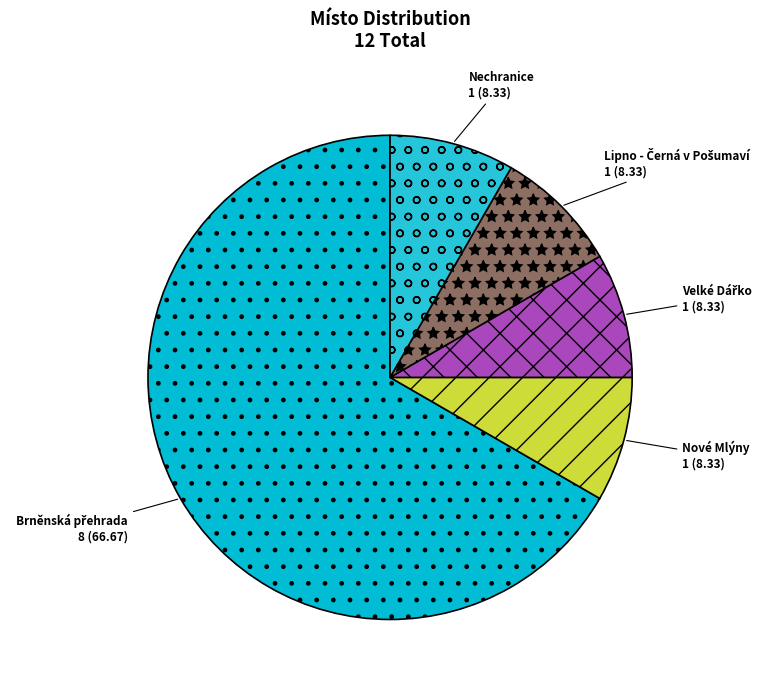

Is there any slice that represents more than half of the pie?

Yes